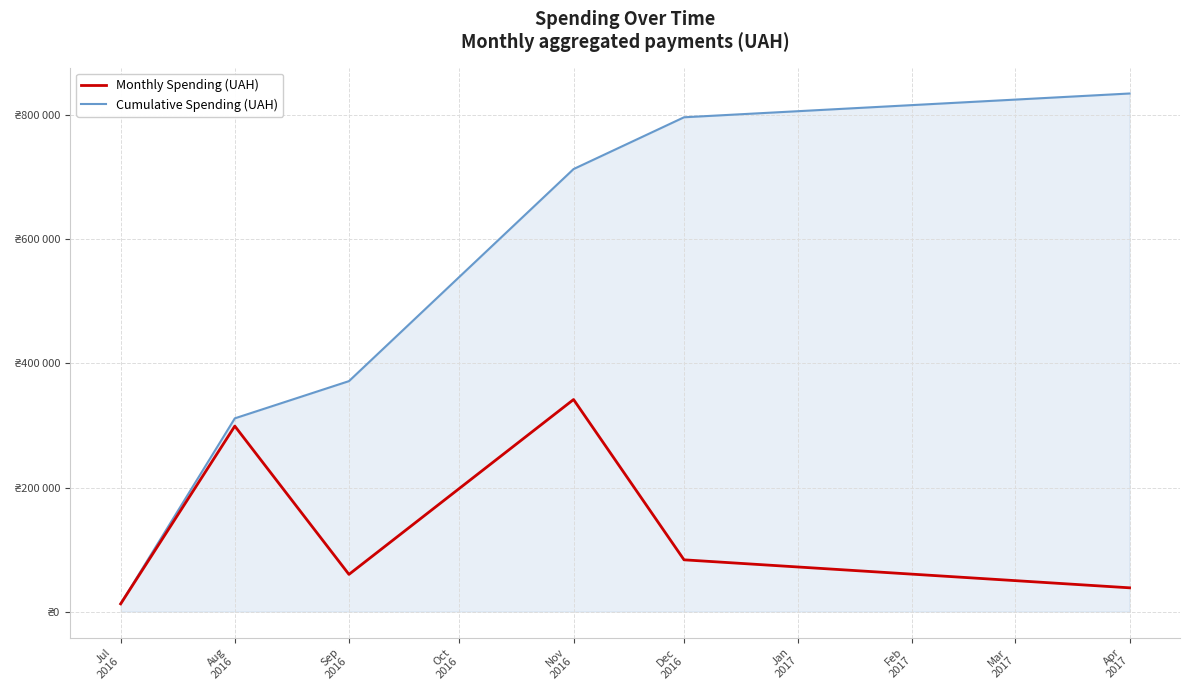

At which label does Cumulative Spending (UAH) first exceed 713370?

Nov
2016